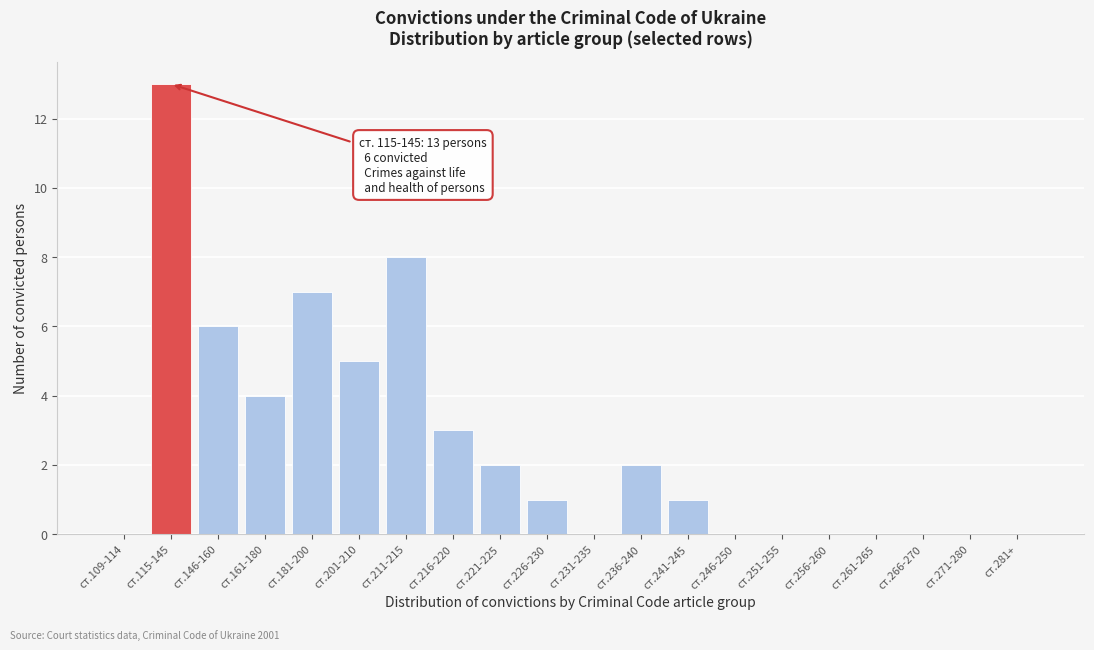

Reading left to right, transcribe all the data shown in this chart.

ст.109-114=0	ст.115-145=13	ст.146-160=6	ст.161-180=4	ст.181-200=7	ст.201-210=5	ст.211-215=8	ст.216-220=3	ст.221-225=2	ст.226-230=1	ст.231-235=0	ст.236-240=2	ст.241-245=1	ст.246-250=0	ст.251-255=0	ст.256-260=0	ст.261-265=0	ст.266-270=0	ст.271-280=0	ст.281+=0